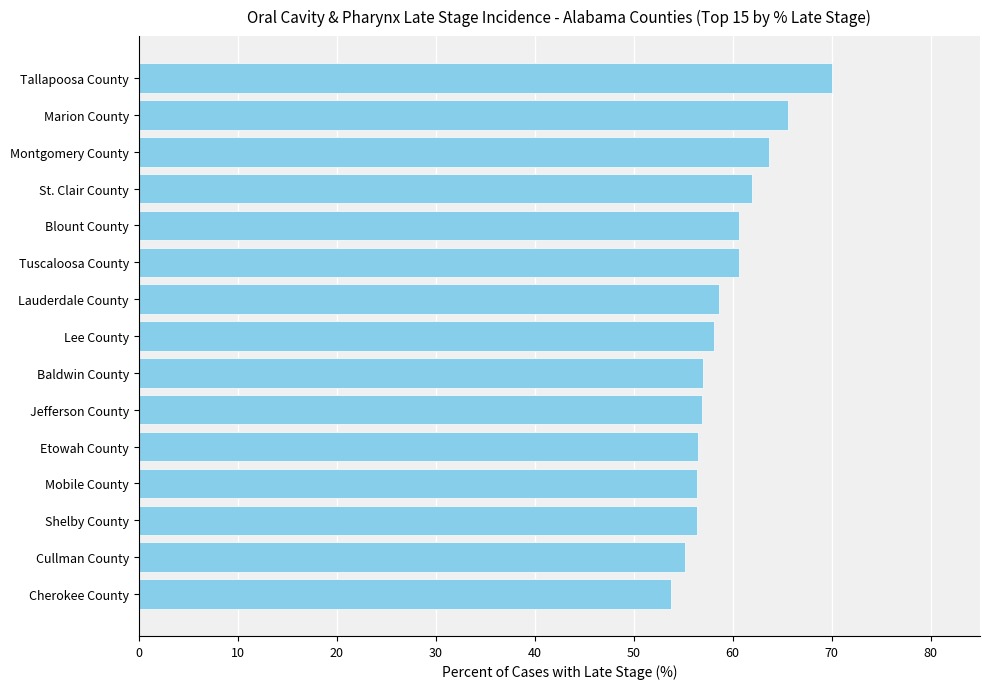

Is it true that the value at Cherokee County is 83.6?

False